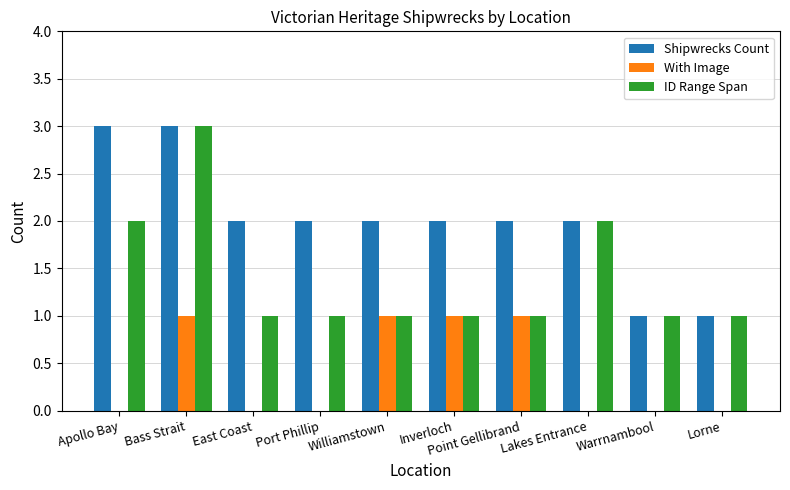

Between Bass Strait and Point Gellibrand, which series saw the biggest shift?

ID Range Span